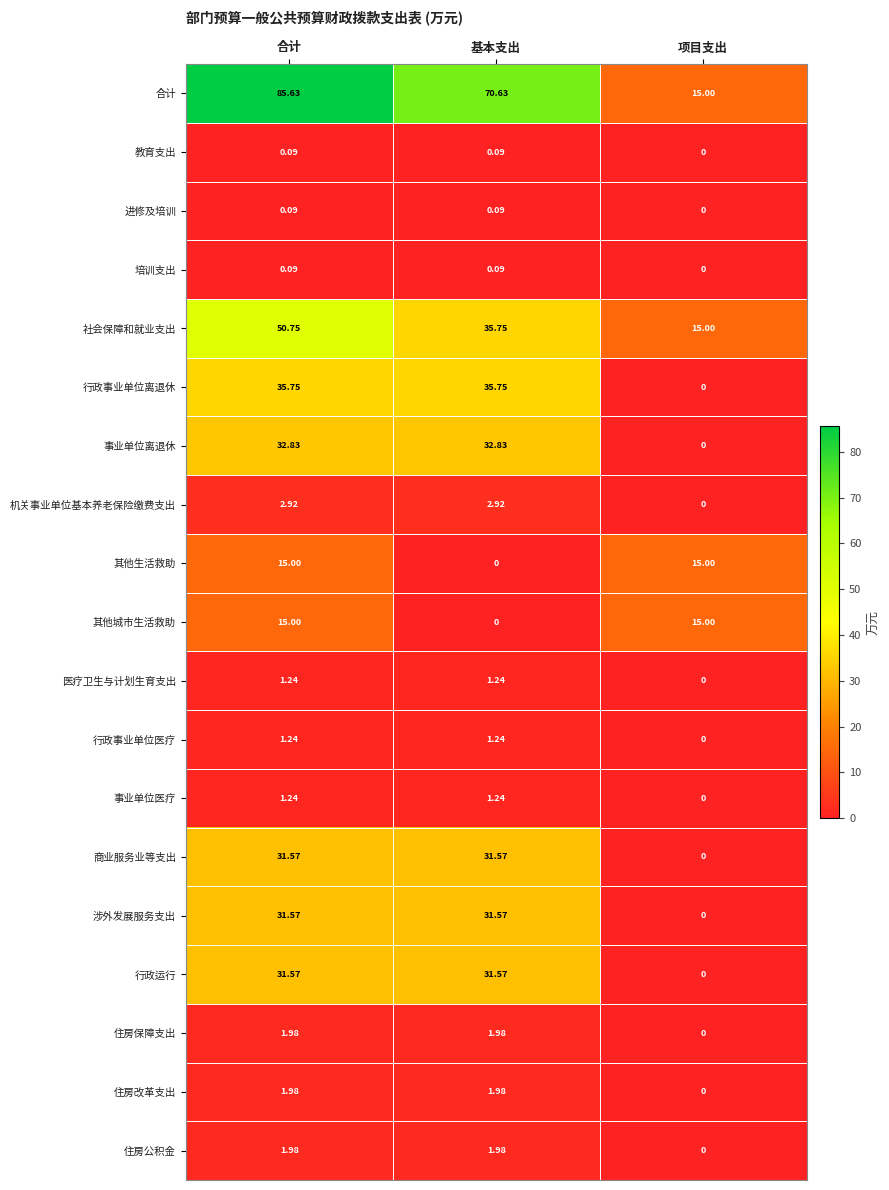

How many series are shown in this chart?

19